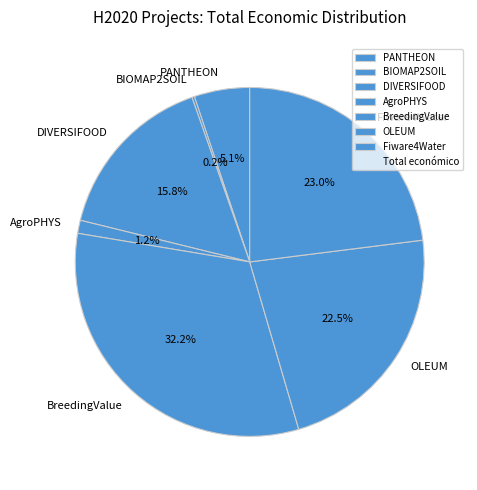

What is the largest slice in the pie chart?

BreedingValue